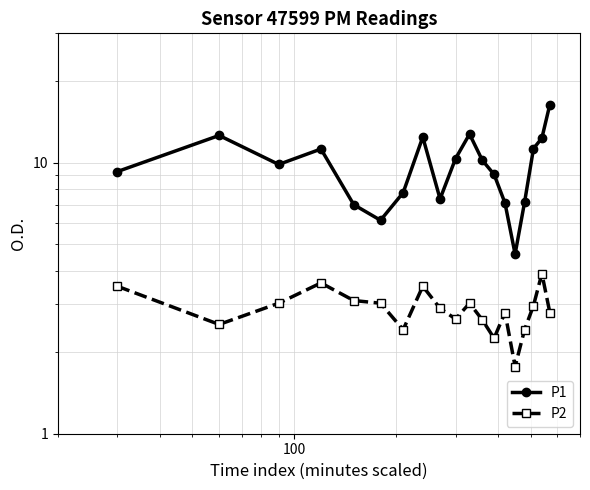

Count the number of categories in the chart.

19